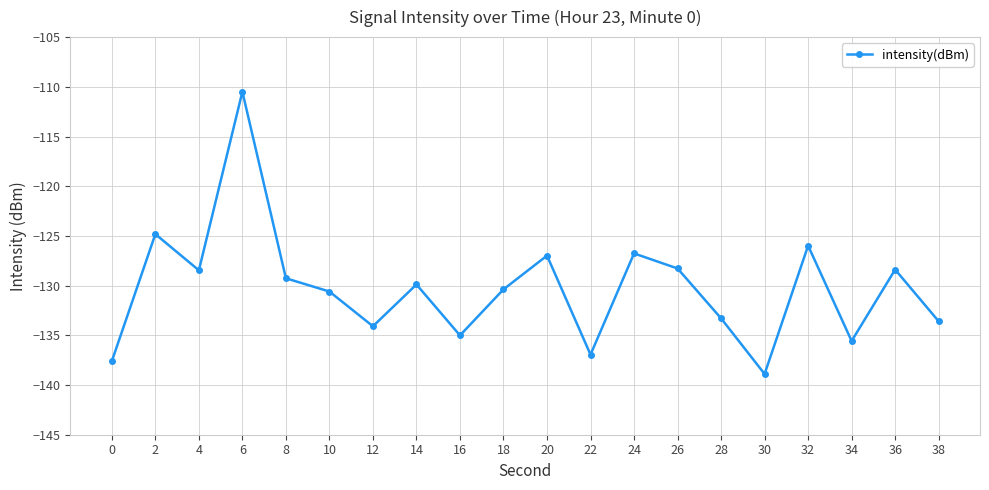

What is the sum of the values at 34 and 36?

-264.0